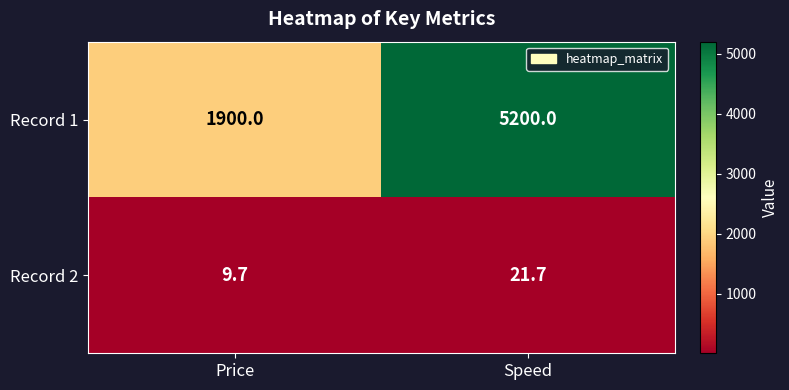

Reading left to right, extract all data points from this chart.

Record 1: Price=1900.0	Speed=5200.0
Record 2: Price=9.7	Speed=21.7